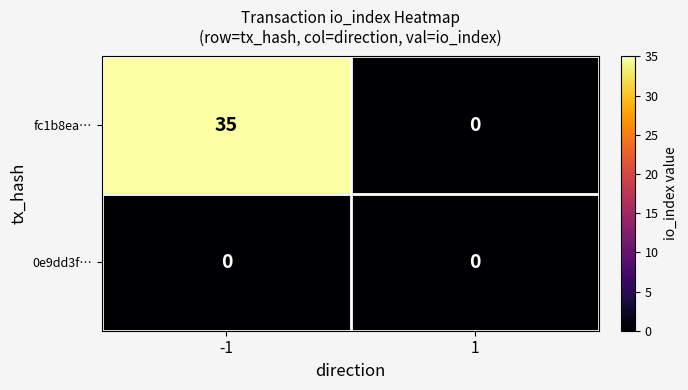

Which series has the largest range (max minus min)?

fc1b8ea…